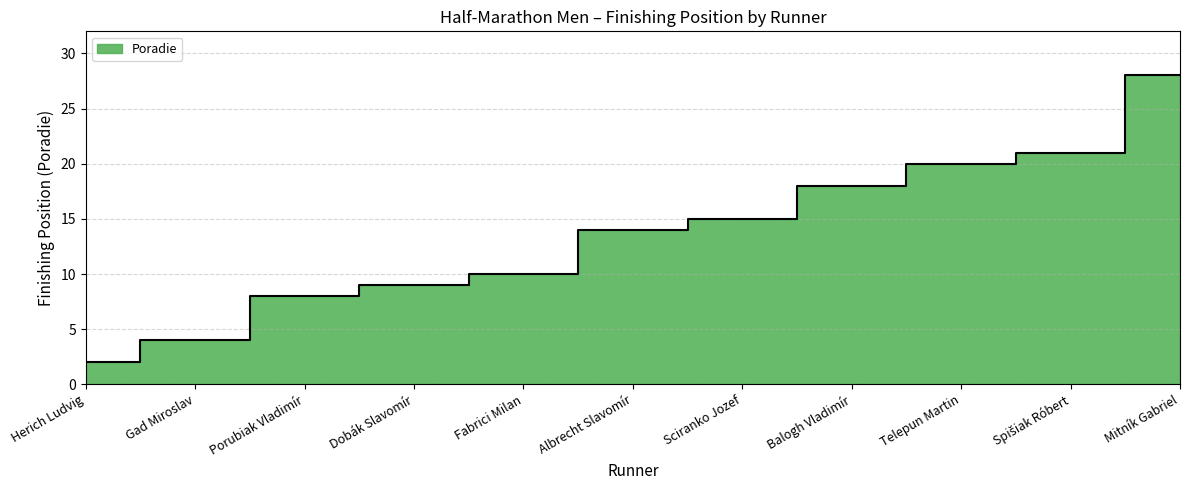

Does the chart display data point markers on the line(s)?

No